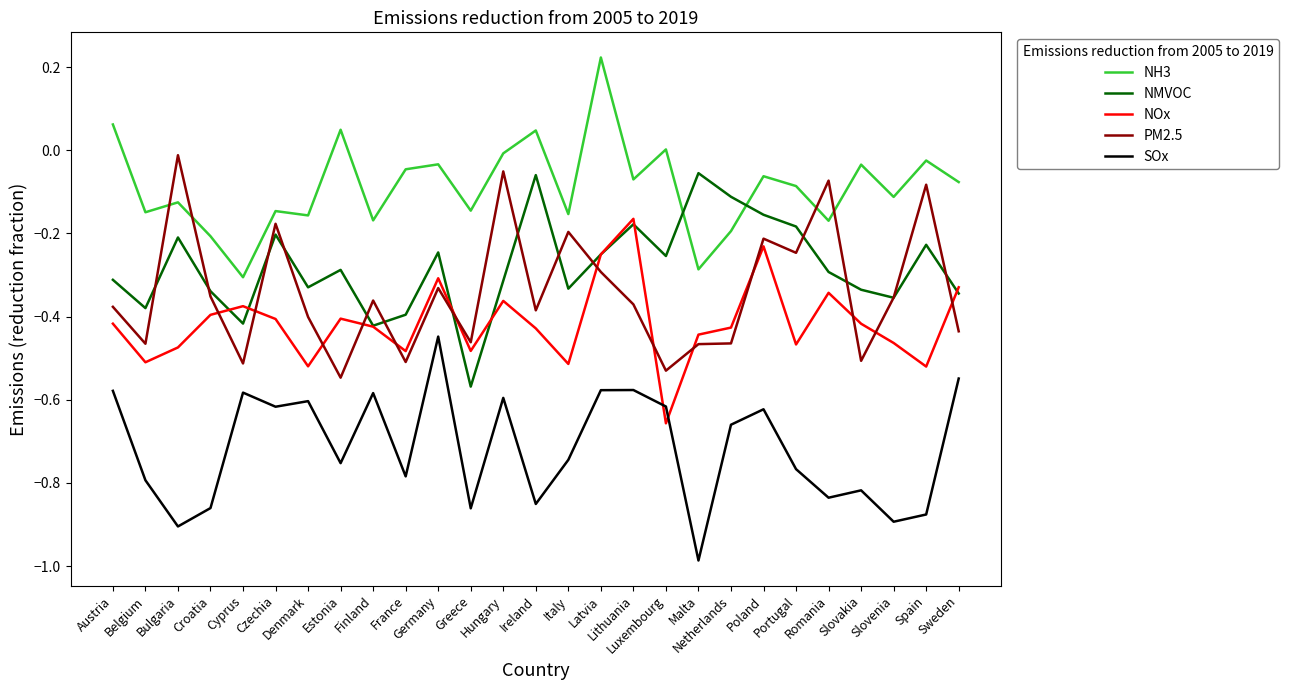

True or false: NOx and NH3 intersect in this chart.

False